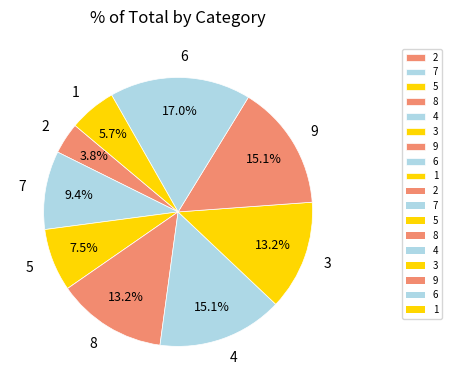

Is the sum of 8 and 2 greater than half?

No